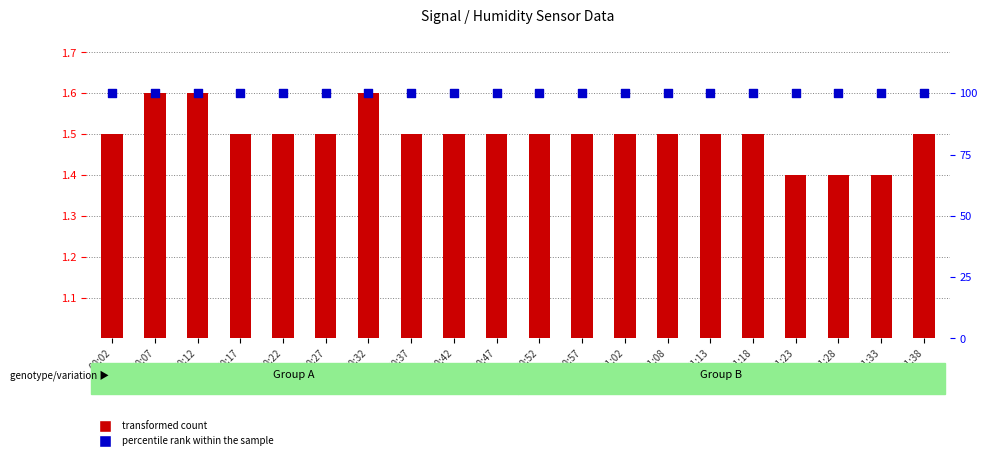

Which series reaches the maximum Y coordinate?

percentile rank within the sample